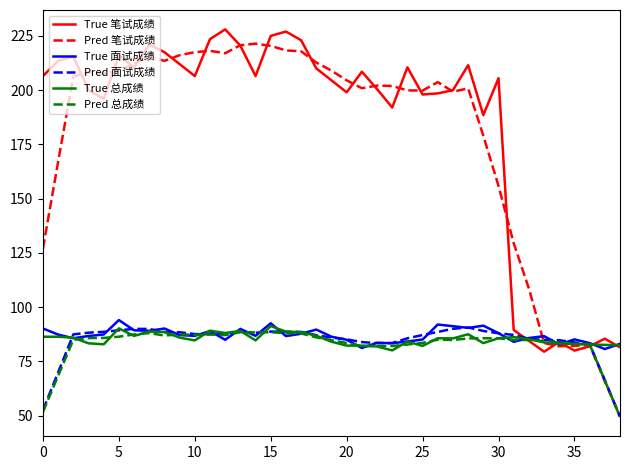

What is the maximum value for True 总成绩?

91.3